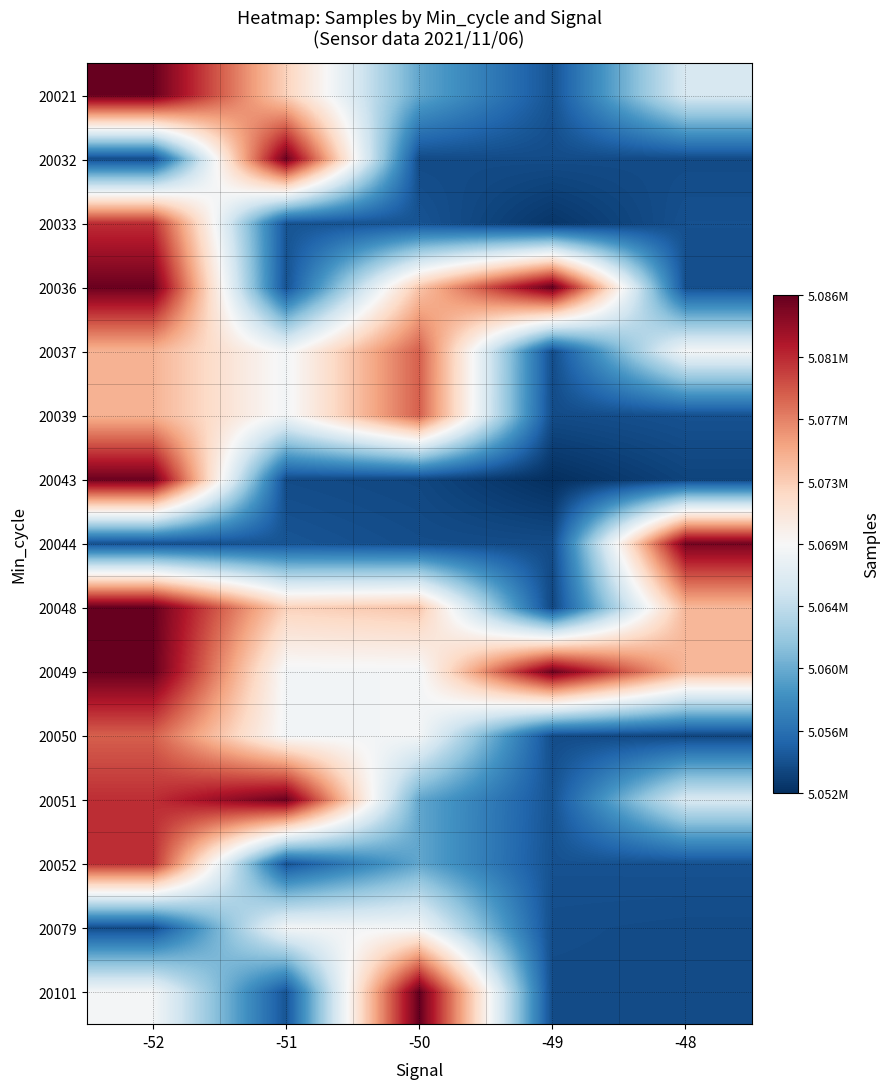

Rank the series by their maximum value, from highest to lowest.

20036, 20101, 20021, 20048, 20049, 20032, 20043, 20051, 20044, 20033, 20052, 20037, 20039, 20050, 20079